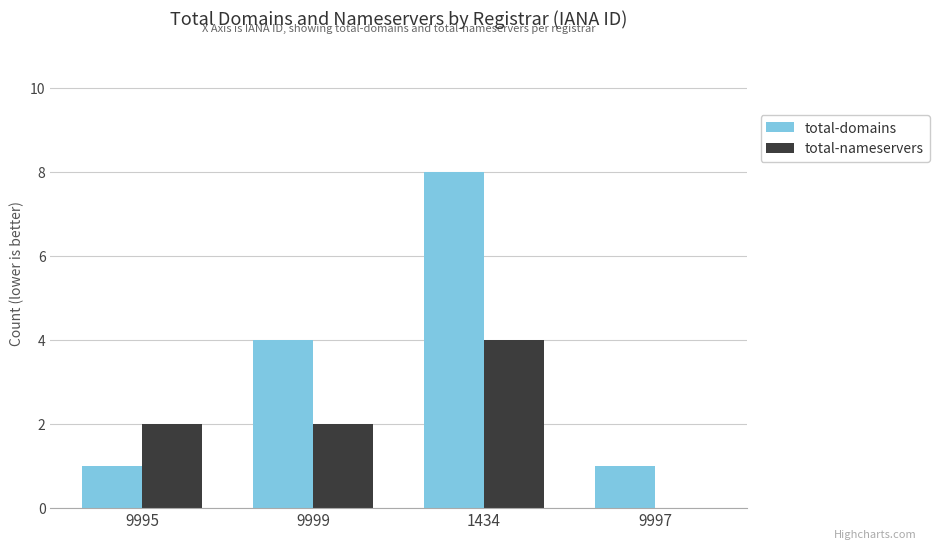

Is the value of total-nameservers at 1434 greater than the value of total-domains at 9995?

Yes